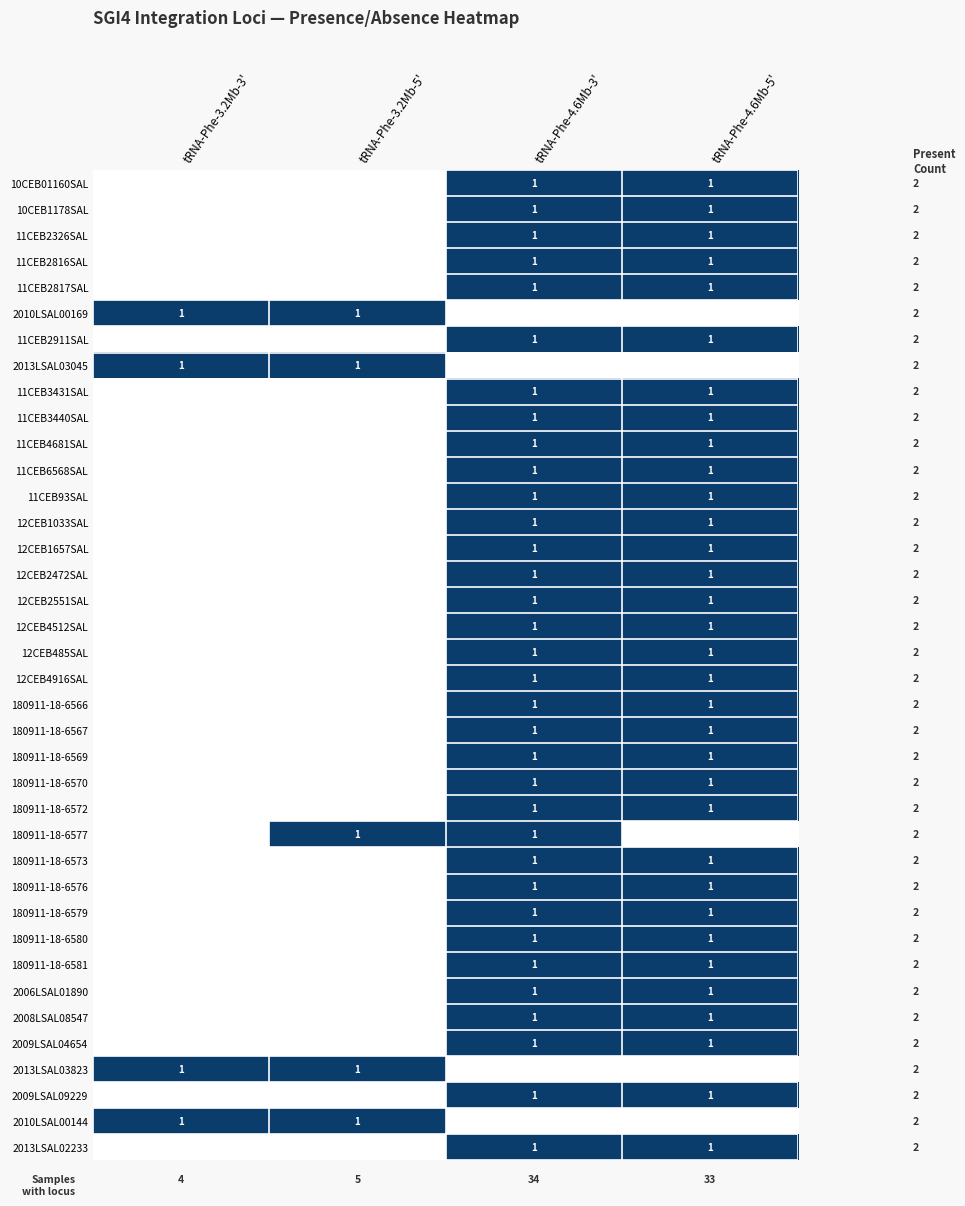

The value of 12CEB1657SAL at tRNA-Phe-4.6Mb-5' is 1. True or false?

True